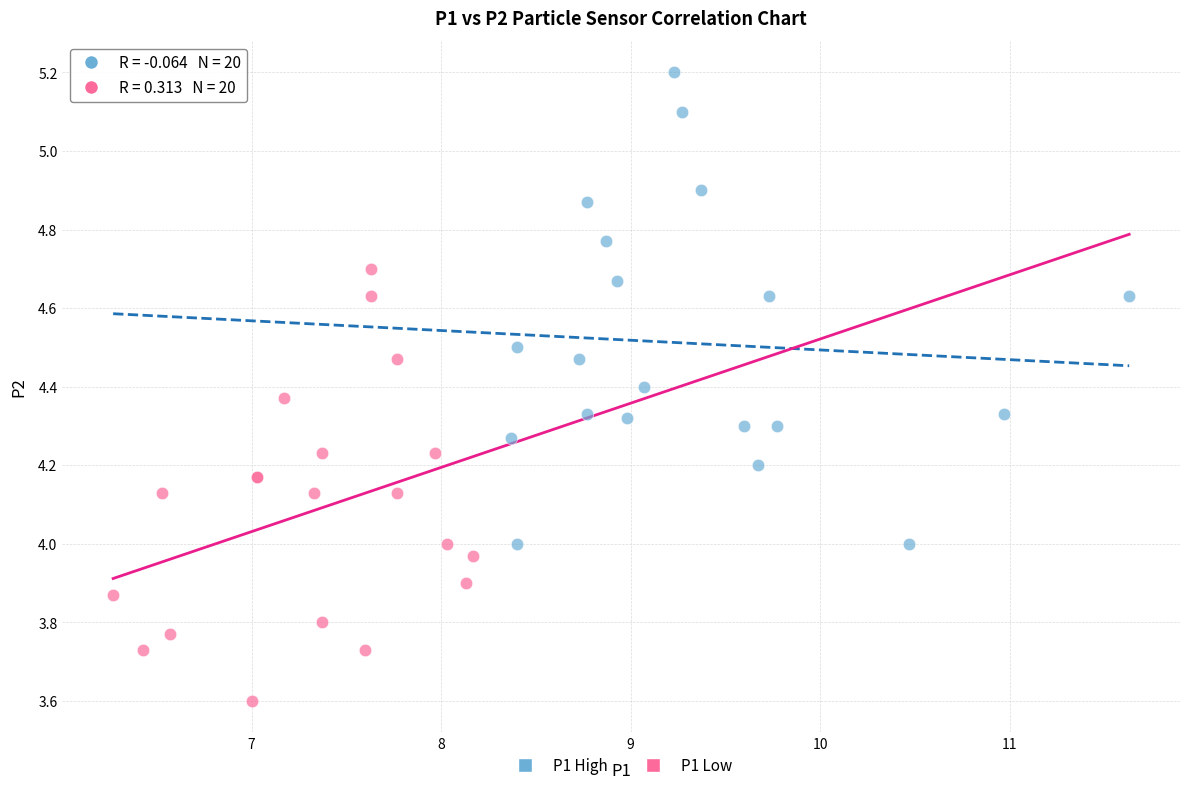

Which series contains the highest Y value?

P1 High